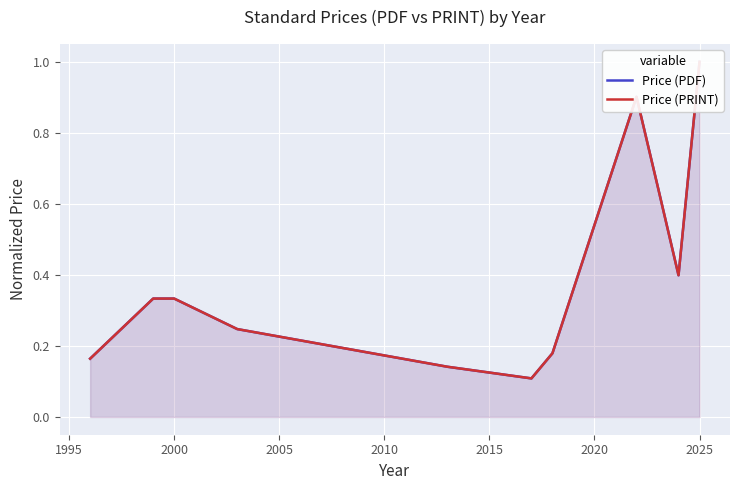

Which series has the largest total across all categories?

Price (PDF)